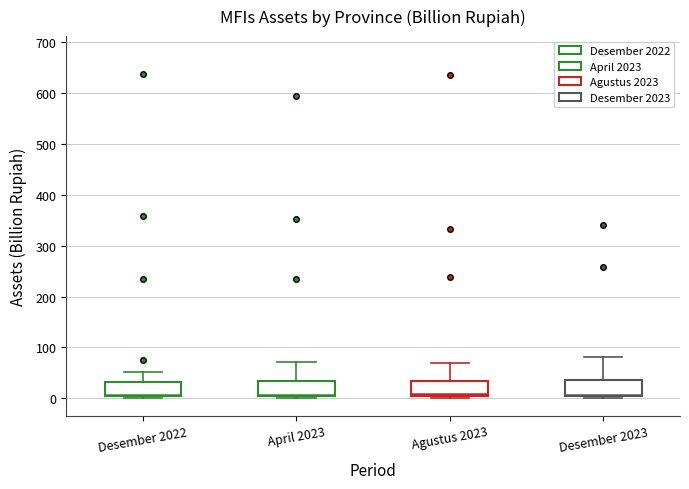

Where does the upper whisker of the box for Desember 2022 end on the y-axis? The values are not printed on the chart, so give them approximately, as read against the axis.

50